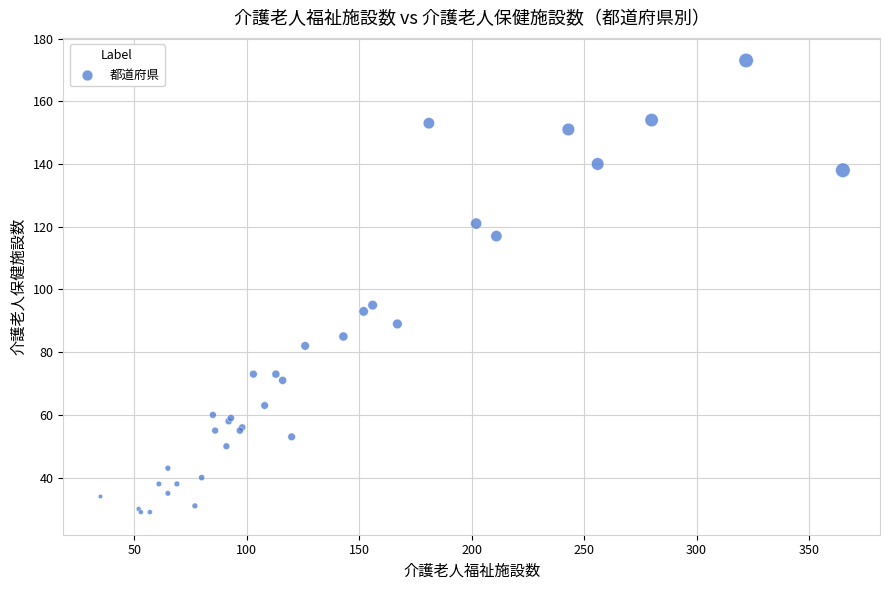

What Y value in the scatter plot is closest to 101?

95